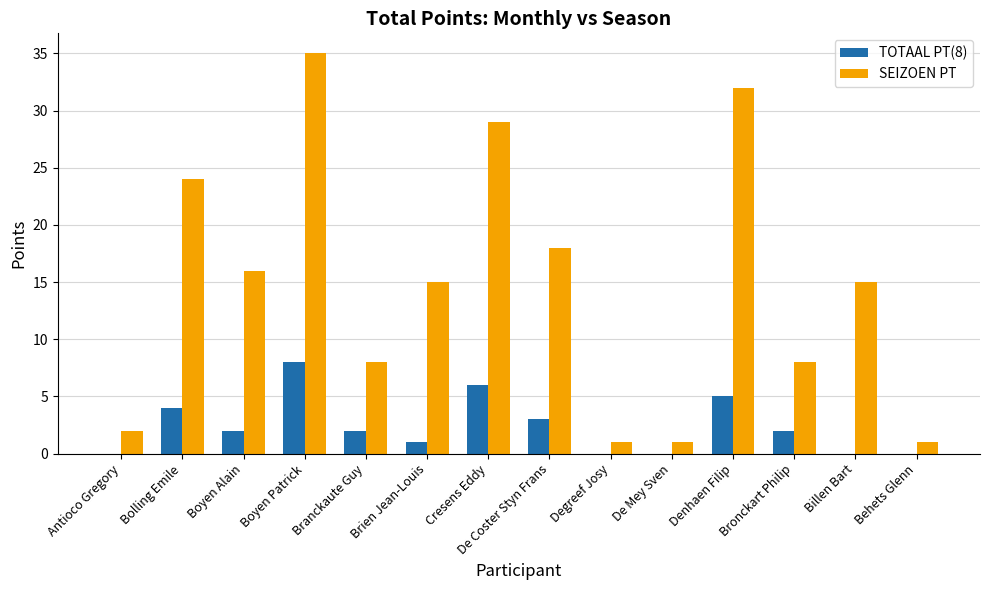

Where does the TOTAAL PT(8) series first go above 2?

Bolling Emile